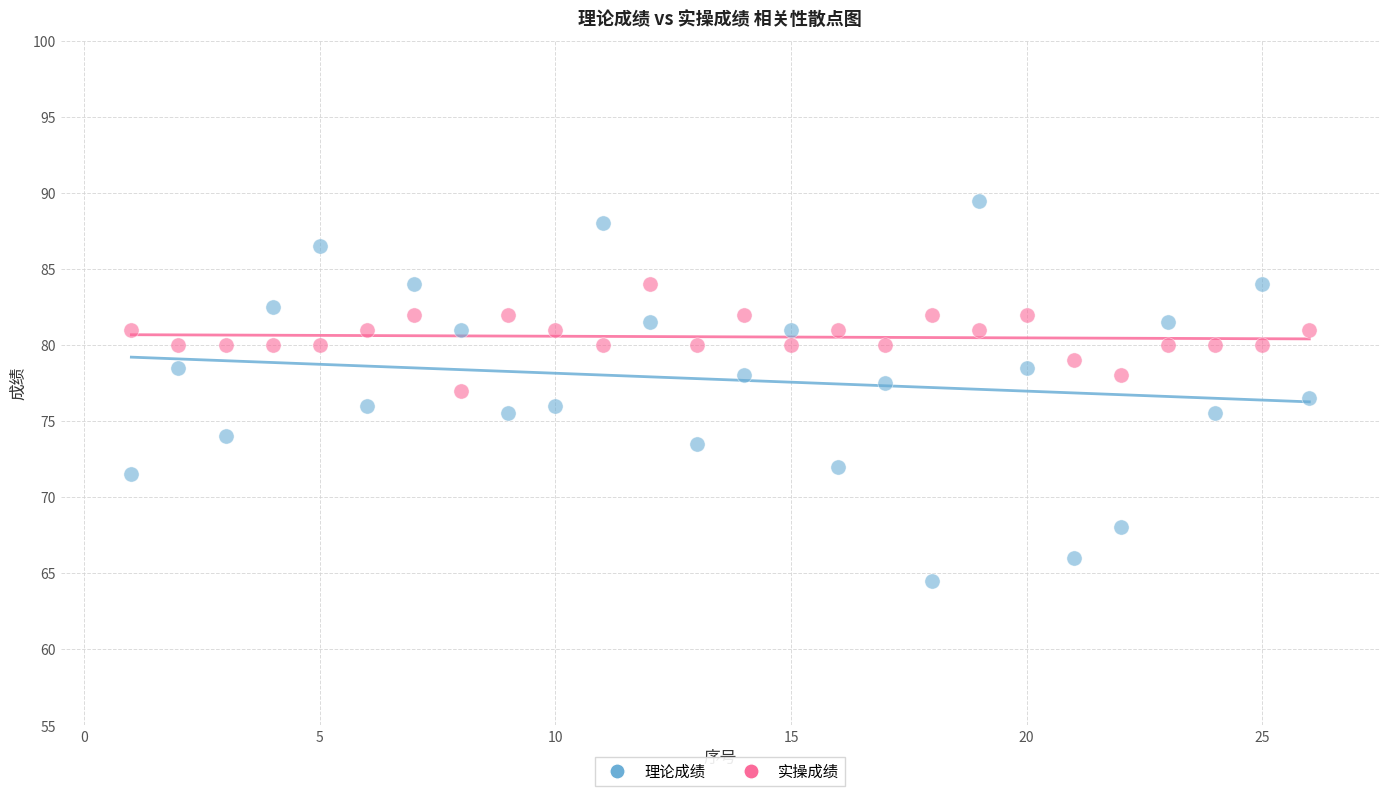

What is the X range (max minus min) for the scatter plot?

25.0